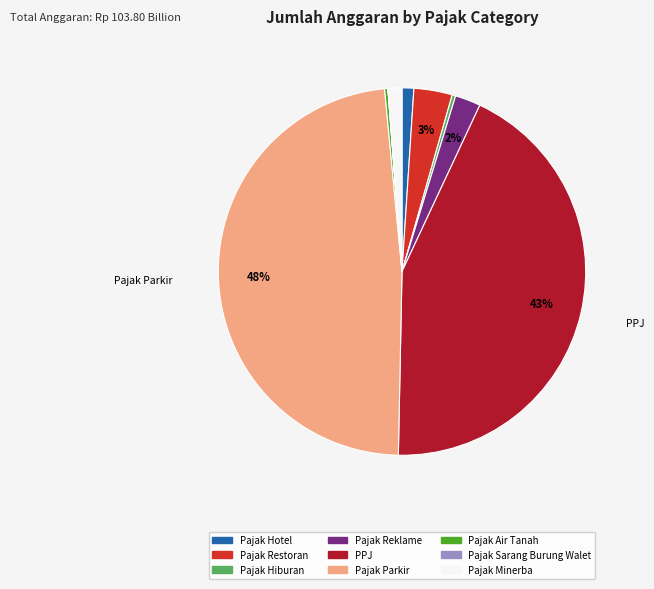

Which category has the biggest portion of the pie?

Pajak Parkir